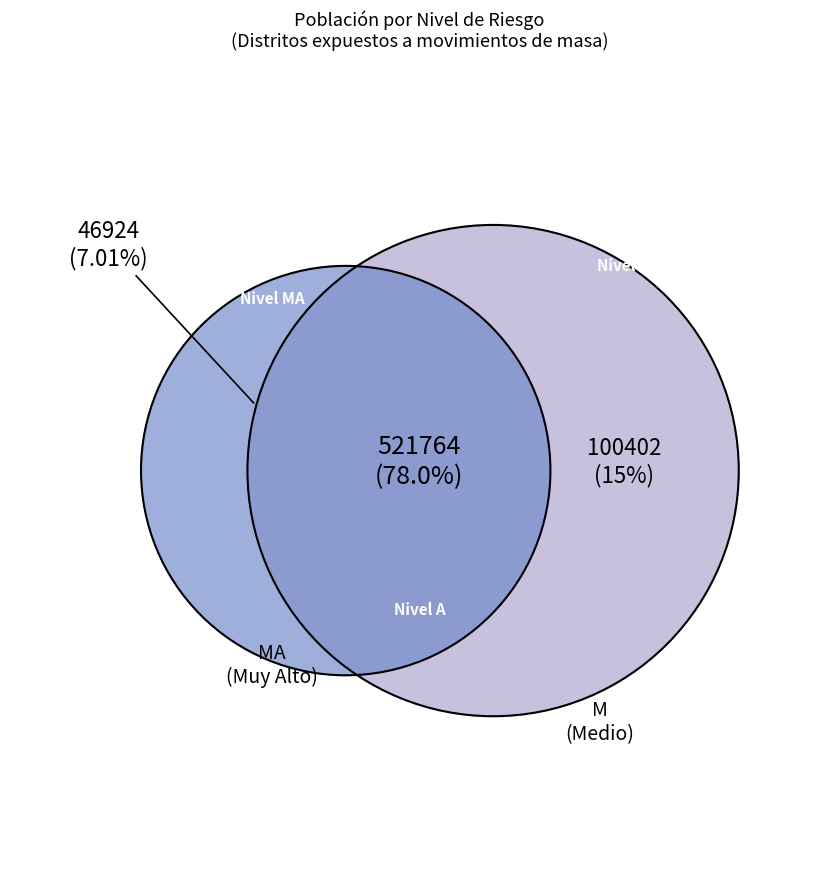

Count the number of slices in the pie.

3